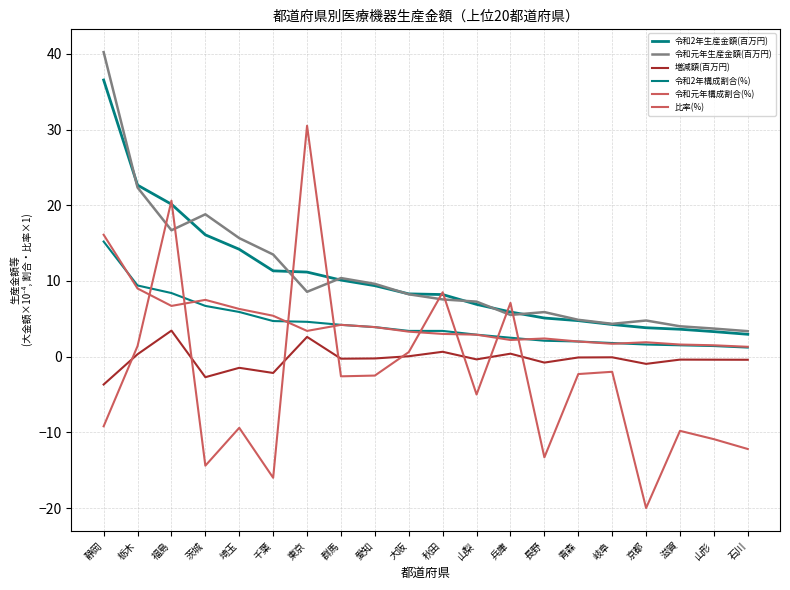

Does the chart display data point markers on the line(s)?

No